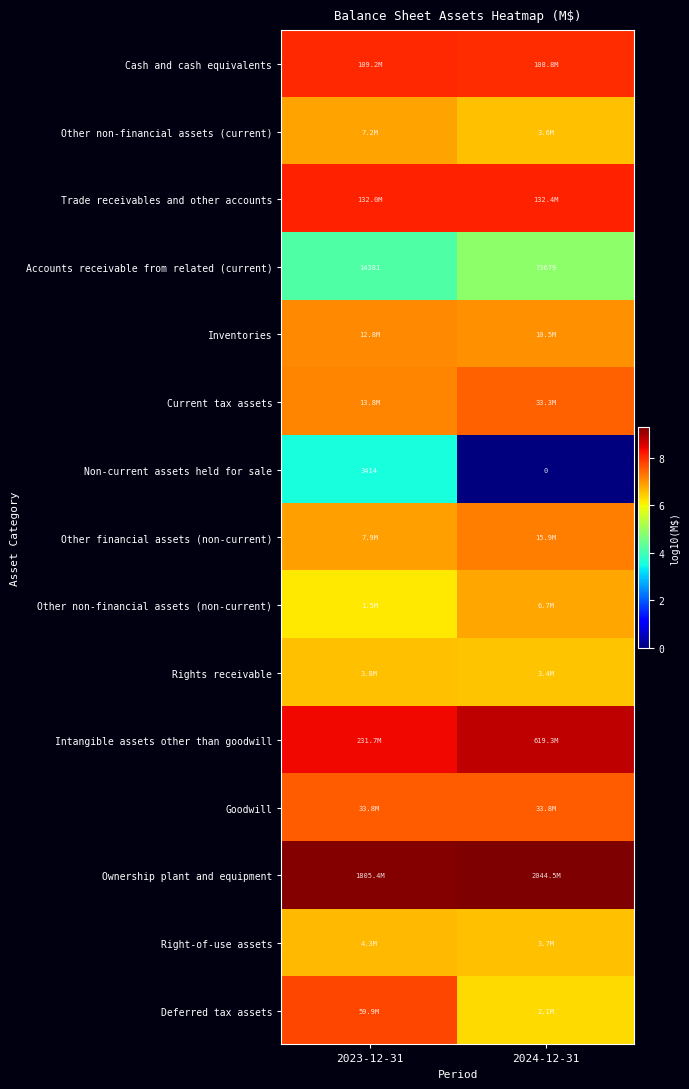

Rank the categories by Ownership plant and equipment value from highest to lowest.

2024-12-31, 2023-12-31